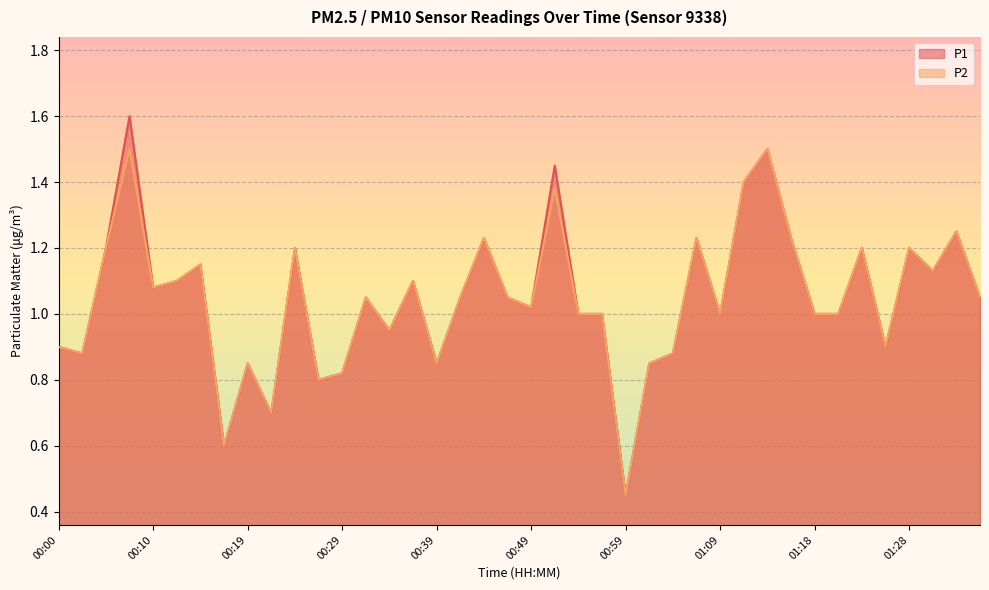

Reading right to left, transcribe all the data shown in this chart.

P1: 1.1	1.2	1.1	1.2	0.9	1.2	1.0	1.0	1.2	1.5	1.4	1.0	1.2	0.9	0.8	0.5	1.0	1.0	1.4	1.0	1.1	1.2	1.1	0.8	1.1	0.9	1.1	0.8	0.8	1.2	0.7	0.8	0.6	1.1	1.1	1.1	1.6	1.2	0.9	0.9
P2: 1.1	1.2	1.1	1.2	0.9	1.2	1.0	1.0	1.2	1.5	1.4	1.0	1.2	0.9	0.8	0.5	1.0	1.0	1.4	1.0	1.1	1.2	1.1	0.8	1.1	0.9	1.1	0.8	0.8	1.2	0.7	0.8	0.6	1.1	1.1	1.1	1.5	1.2	0.9	0.9